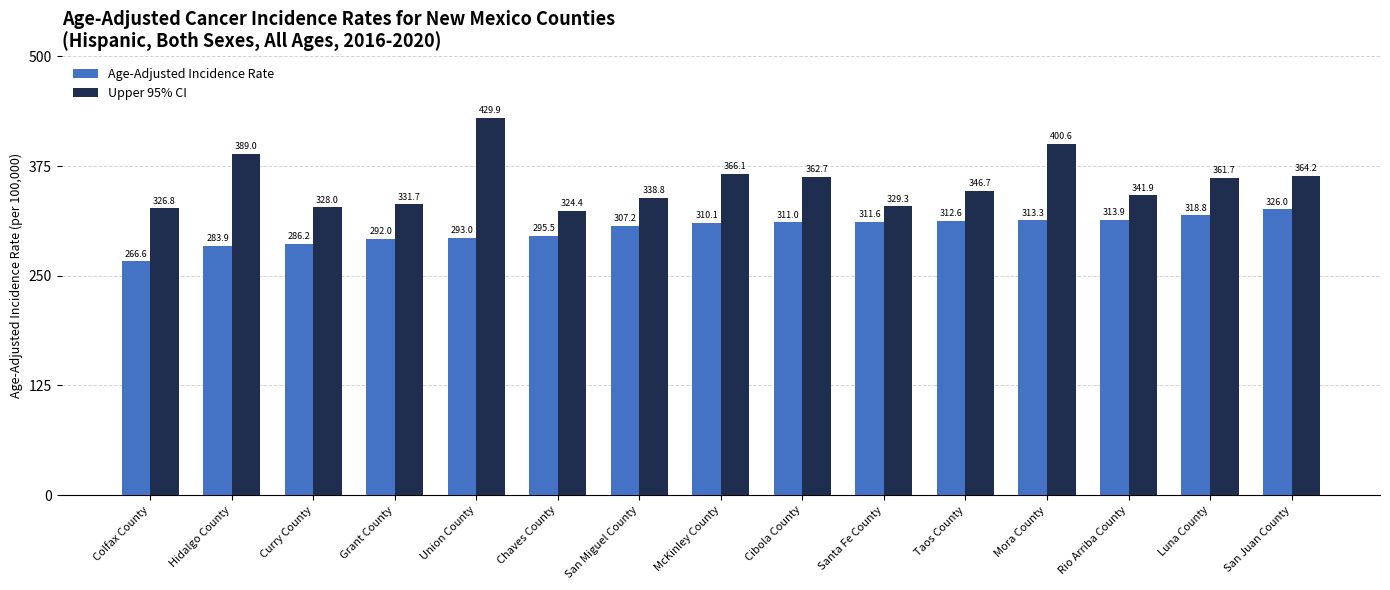

What is the average value of the Upper 95% CI series?

356.1